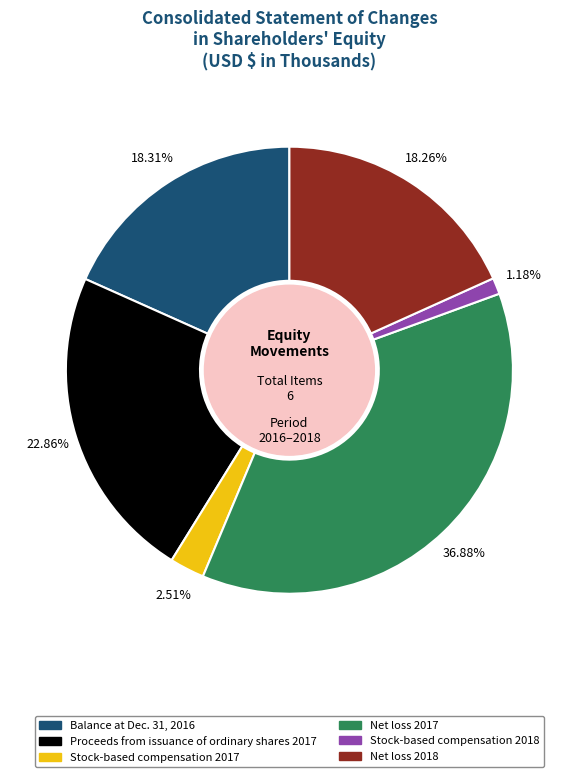

Does Balance at Dec. 31, 2016 account for over 50% of the chart?

No